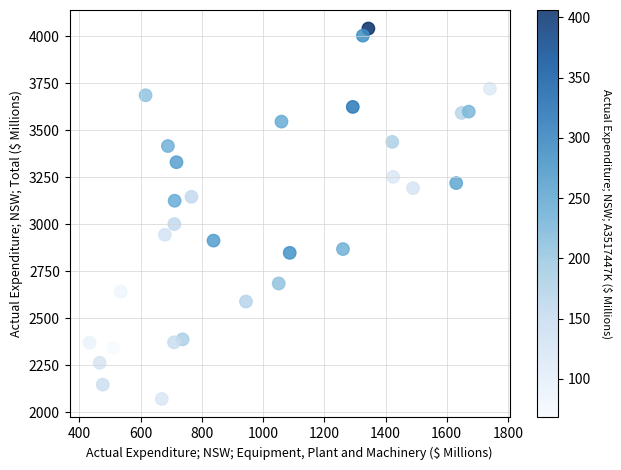

What is the range of X values (max minus min)?

1308